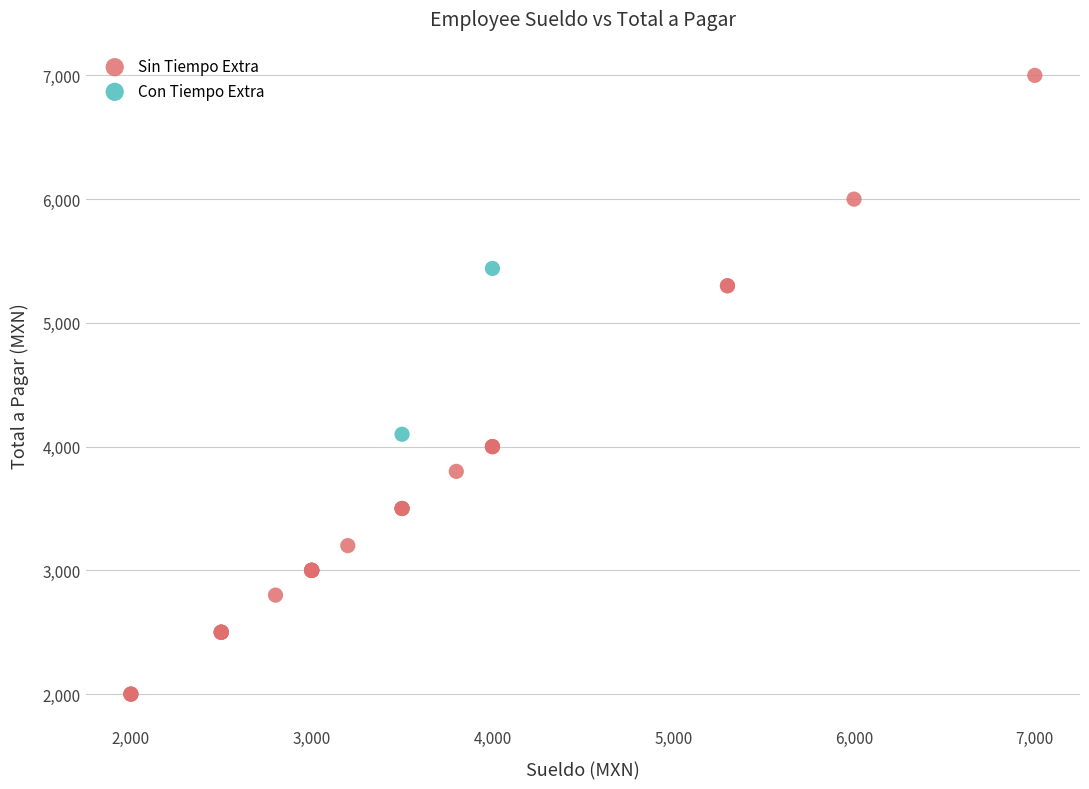

Which series contains the lowest Y value?

Sin Tiempo Extra